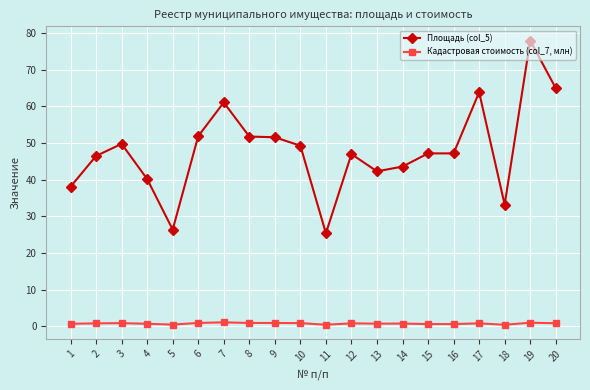

True or false: Площадь (col_5) has a value of 47.2 at 16.

True